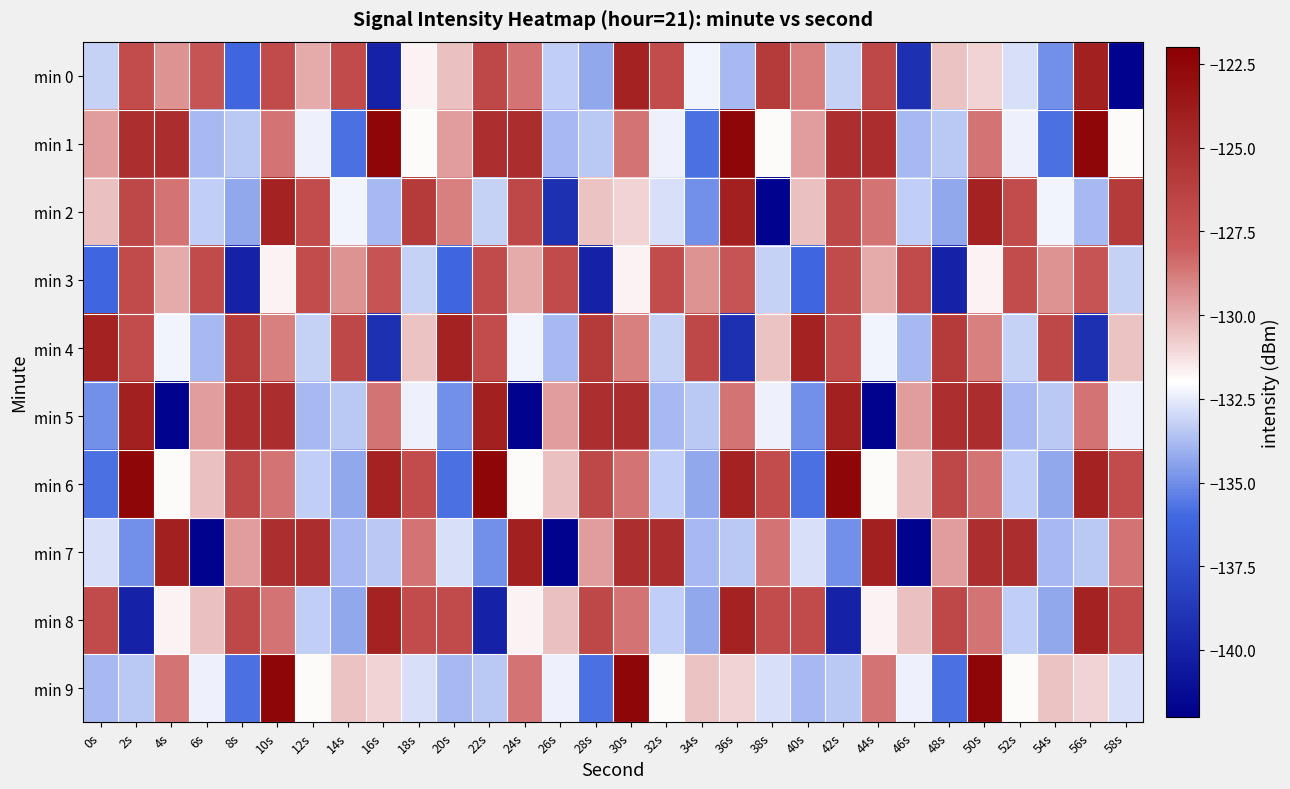

Reading left to right, what are all the values shown in this chart?

min 0: 0s=-133.2	2s=-127.0	4s=-129.4	6s=-127.5	8s=-136.1	10s=-127.0	12s=-129.9	14s=-127.0	16s=-140.0	18s=-131.8	20s=-130.5	22s=-126.7	24s=-128.6	26s=-133.3	28s=-134.3	30s=-124.3	32s=-127.0	34s=-132.3	36s=-133.8	38s=-125.8	40s=-128.9	42s=-133.2	44s=-126.7	46s=-139.2	48s=-130.5	50s=-131.0	52s=-132.8	54s=-134.9	56s=-124.1	58s=-141.8
min 1: 0s=-129.6	2s=-125.1	4s=-125.0	6s=-133.9	8s=-133.4	10s=-128.6	12s=-132.4	14s=-135.8	16s=-122.4	18s=-131.9	20s=-129.6	22s=-125.1	24s=-125.0	26s=-133.9	28s=-133.4	30s=-128.6	32s=-132.4	34s=-135.8	36s=-122.4	38s=-131.9	40s=-129.6	42s=-125.1	44s=-125.0	46s=-133.9	48s=-133.4	50s=-128.6	52s=-132.4	54s=-135.8	56s=-122.4	58s=-131.9
min 2: 0s=-130.5	2s=-126.7	4s=-128.6	6s=-133.3	8s=-134.3	10s=-124.3	12s=-127.0	14s=-132.3	16s=-133.8	18s=-125.8	20s=-128.9	22s=-133.2	24s=-126.7	26s=-139.2	28s=-130.5	30s=-131.0	32s=-132.8	34s=-134.9	36s=-124.1	38s=-141.8	40s=-130.5	42s=-126.7	44s=-128.6	46s=-133.3	48s=-134.3	50s=-124.3	52s=-127.0	54s=-132.3	56s=-133.8	58s=-125.8
min 3: 0s=-136.1	2s=-127.0	4s=-129.9	6s=-127.0	8s=-140.0	10s=-131.8	12s=-127.0	14s=-129.4	16s=-127.5	18s=-133.2	20s=-136.1	22s=-127.0	24s=-129.9	26s=-127.0	28s=-140.0	30s=-131.8	32s=-127.0	34s=-129.4	36s=-127.5	38s=-133.2	40s=-136.1	42s=-127.0	44s=-129.9	46s=-127.0	48s=-140.0	50s=-131.8	52s=-127.0	54s=-129.4	56s=-127.5	58s=-133.2
min 4: 0s=-124.3	2s=-127.0	4s=-132.3	6s=-133.8	8s=-125.8	10s=-128.9	12s=-133.2	14s=-126.7	16s=-139.2	18s=-130.5	20s=-124.3	22s=-127.0	24s=-132.3	26s=-133.8	28s=-125.8	30s=-128.9	32s=-133.2	34s=-126.7	36s=-139.2	38s=-130.5	40s=-124.3	42s=-127.0	44s=-132.3	46s=-133.8	48s=-125.8	50s=-128.9	52s=-133.2	54s=-126.7	56s=-139.2	58s=-130.5
min 5: 0s=-134.9	2s=-124.1	4s=-141.8	6s=-129.6	8s=-125.1	10s=-125.0	12s=-133.9	14s=-133.4	16s=-128.6	18s=-132.4	20s=-134.9	22s=-124.1	24s=-141.8	26s=-129.6	28s=-125.1	30s=-125.0	32s=-133.9	34s=-133.4	36s=-128.6	38s=-132.4	40s=-134.9	42s=-124.1	44s=-141.8	46s=-129.6	48s=-125.1	50s=-125.0	52s=-133.9	54s=-133.4	56s=-128.6	58s=-132.4
min 6: 0s=-135.8	2s=-122.4	4s=-131.9	6s=-130.5	8s=-126.7	10s=-128.6	12s=-133.3	14s=-134.3	16s=-124.3	18s=-127.0	20s=-135.8	22s=-122.4	24s=-131.9	26s=-130.5	28s=-126.7	30s=-128.6	32s=-133.3	34s=-134.3	36s=-124.3	38s=-127.0	40s=-135.8	42s=-122.4	44s=-131.9	46s=-130.5	48s=-126.7	50s=-128.6	52s=-133.3	54s=-134.3	56s=-124.3	58s=-127.0
min 7: 0s=-132.8	2s=-134.9	4s=-124.1	6s=-141.8	8s=-129.6	10s=-125.1	12s=-125.0	14s=-133.9	16s=-133.4	18s=-128.6	20s=-132.8	22s=-134.9	24s=-124.1	26s=-141.8	28s=-129.6	30s=-125.1	32s=-125.0	34s=-133.9	36s=-133.4	38s=-128.6	40s=-132.8	42s=-134.9	44s=-124.1	46s=-141.8	48s=-129.6	50s=-125.1	52s=-125.0	54s=-133.9	56s=-133.4	58s=-128.6
min 8: 0s=-127.0	2s=-140.0	4s=-131.8	6s=-130.5	8s=-126.7	10s=-128.6	12s=-133.3	14s=-134.3	16s=-124.3	18s=-127.0	20s=-127.0	22s=-140.0	24s=-131.8	26s=-130.5	28s=-126.7	30s=-128.6	32s=-133.3	34s=-134.3	36s=-124.3	38s=-127.0	40s=-127.0	42s=-140.0	44s=-131.8	46s=-130.5	48s=-126.7	50s=-128.6	52s=-133.3	54s=-134.3	56s=-124.3	58s=-127.0
min 9: 0s=-133.9	2s=-133.4	4s=-128.6	6s=-132.4	8s=-135.8	10s=-122.4	12s=-131.9	14s=-130.5	16s=-131.0	18s=-132.8	20s=-133.9	22s=-133.4	24s=-128.6	26s=-132.4	28s=-135.8	30s=-122.4	32s=-131.9	34s=-130.5	36s=-131.0	38s=-132.8	40s=-133.9	42s=-133.4	44s=-128.6	46s=-132.4	48s=-135.8	50s=-122.4	52s=-131.9	54s=-130.5	56s=-131.0	58s=-132.8